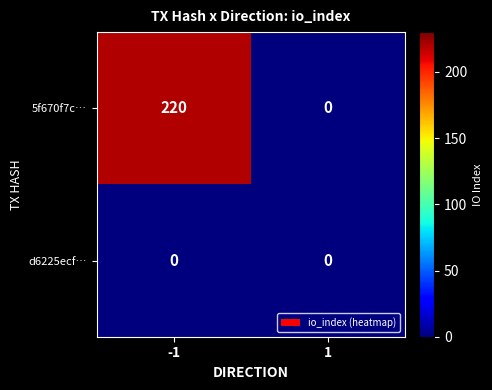

What is the sum of all 5f670f7c… values?

220